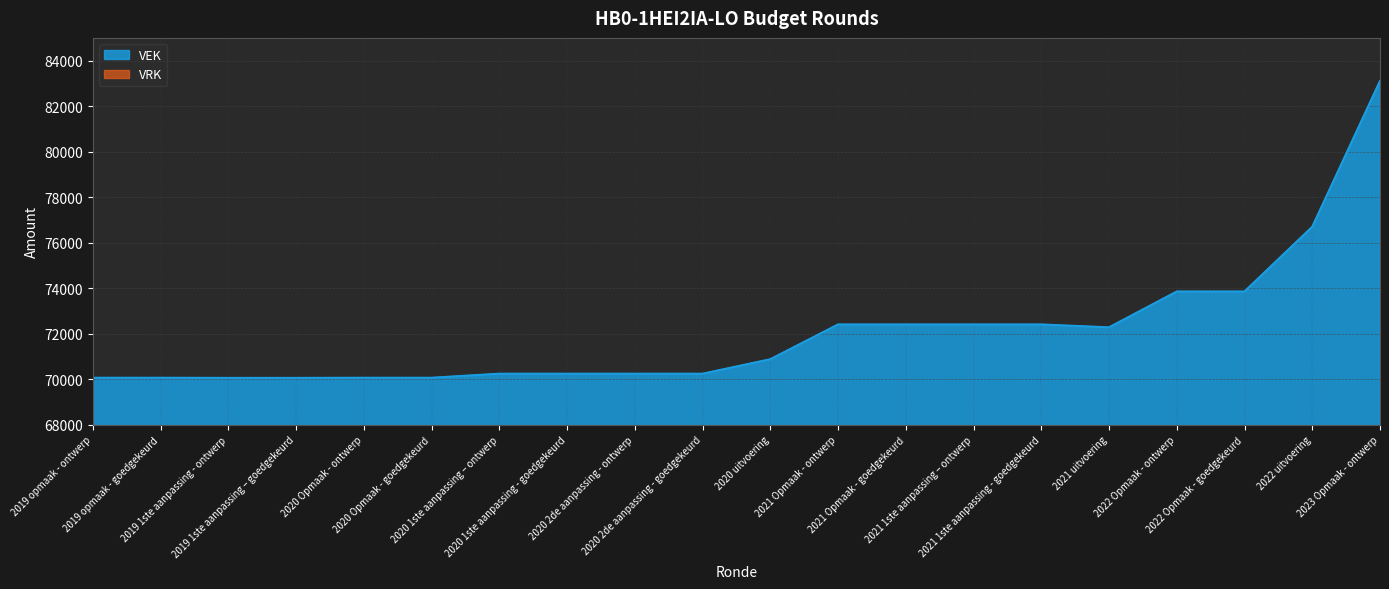

Which category has the lowest value across all series?

2019 1ste aanpassing - ontwerp